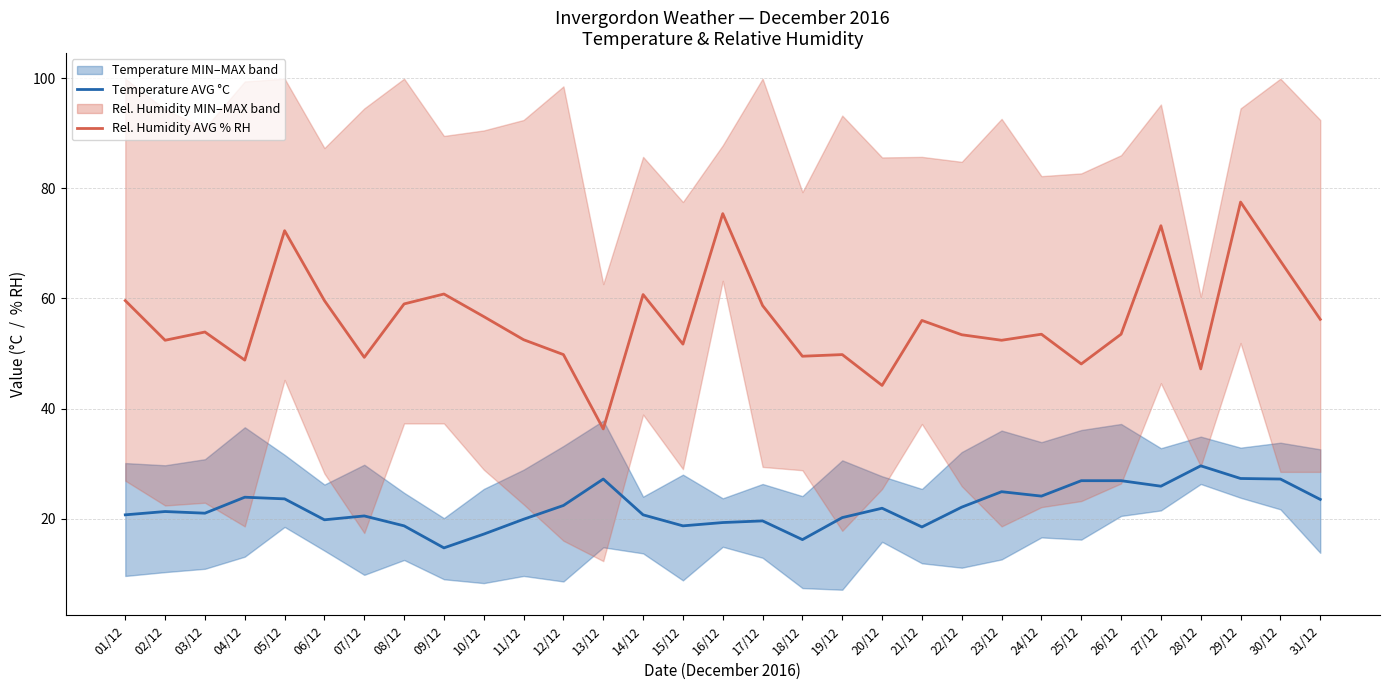

What is the lowest value of the Invergordon Relative Humidity (AVG % RH) series?

36.3